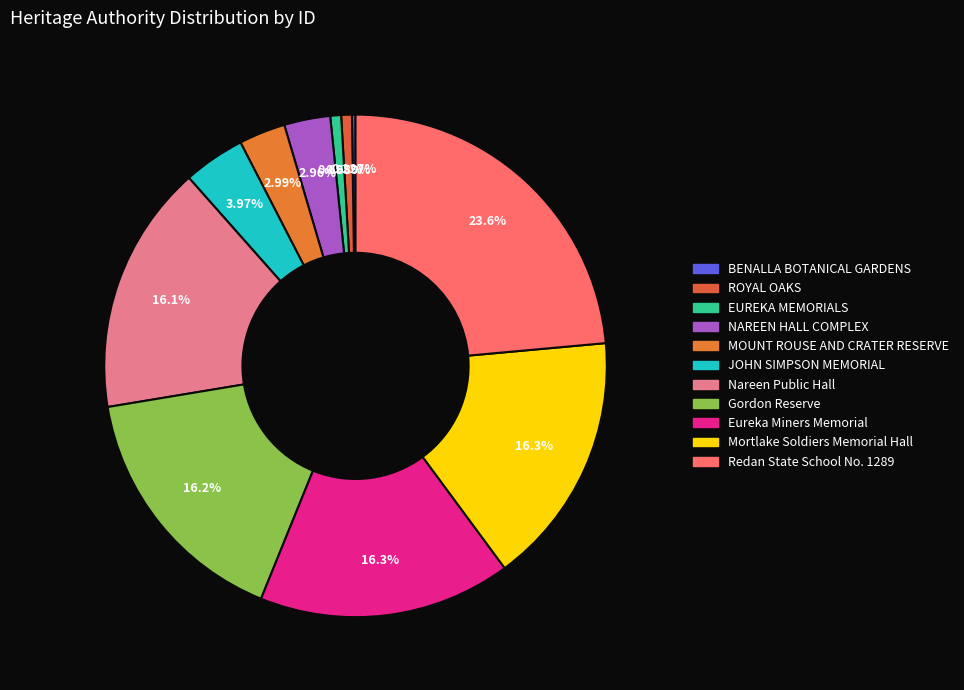

Which slice is the largest?

Redan State School No. 1289